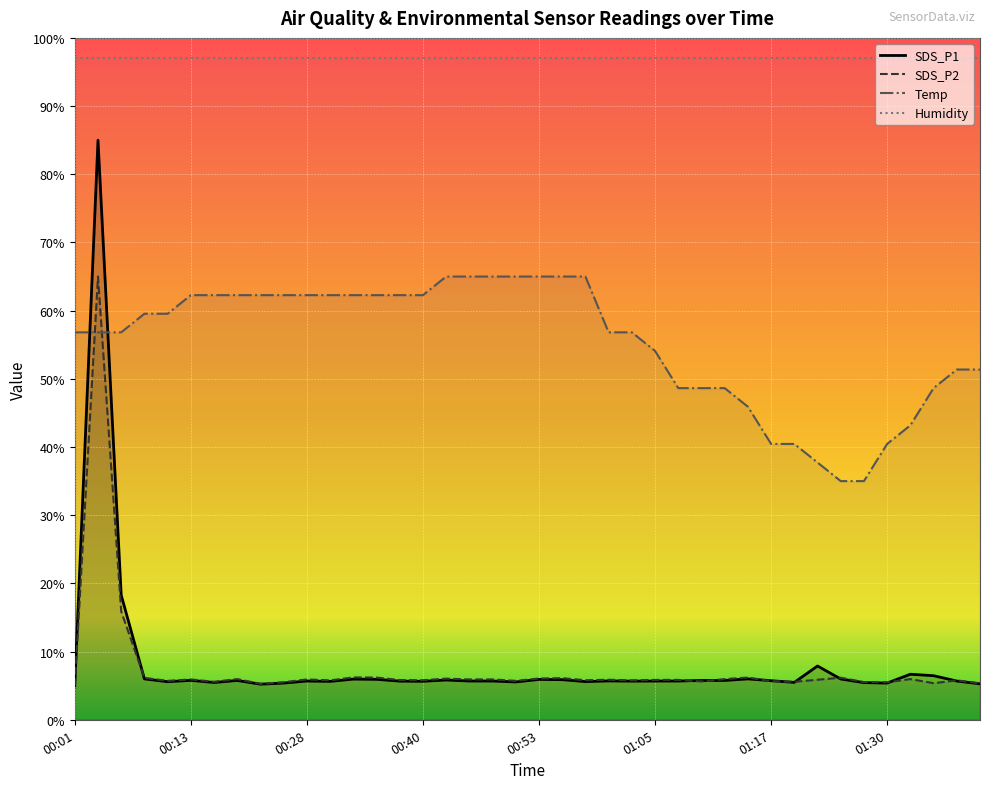

Which series has the largest total across all categories?

Humidity